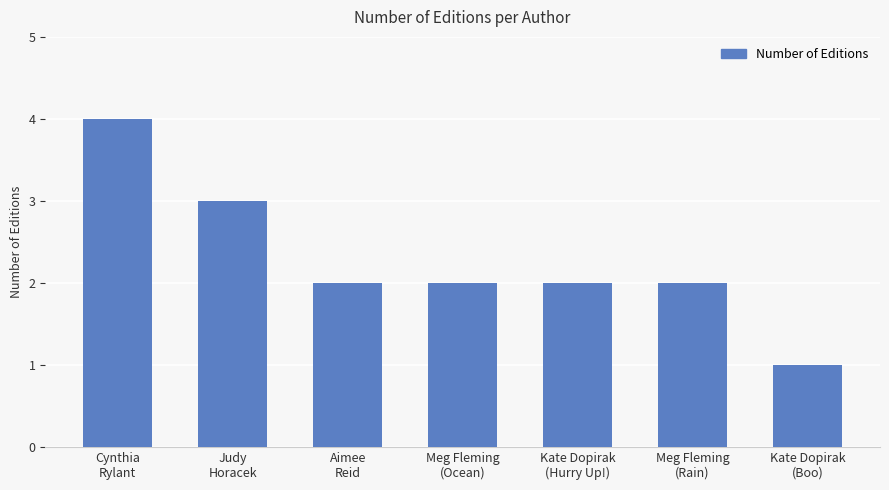

What is the sum of all values?

16